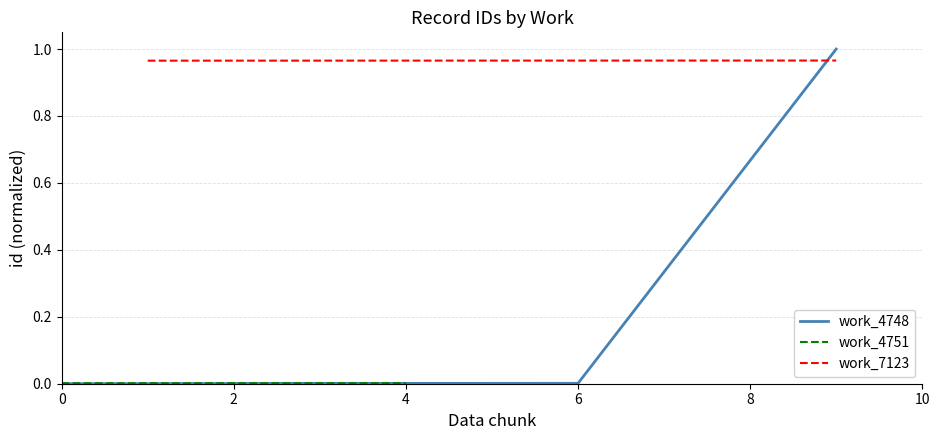

Which series has the largest total across all categories?

work_7123